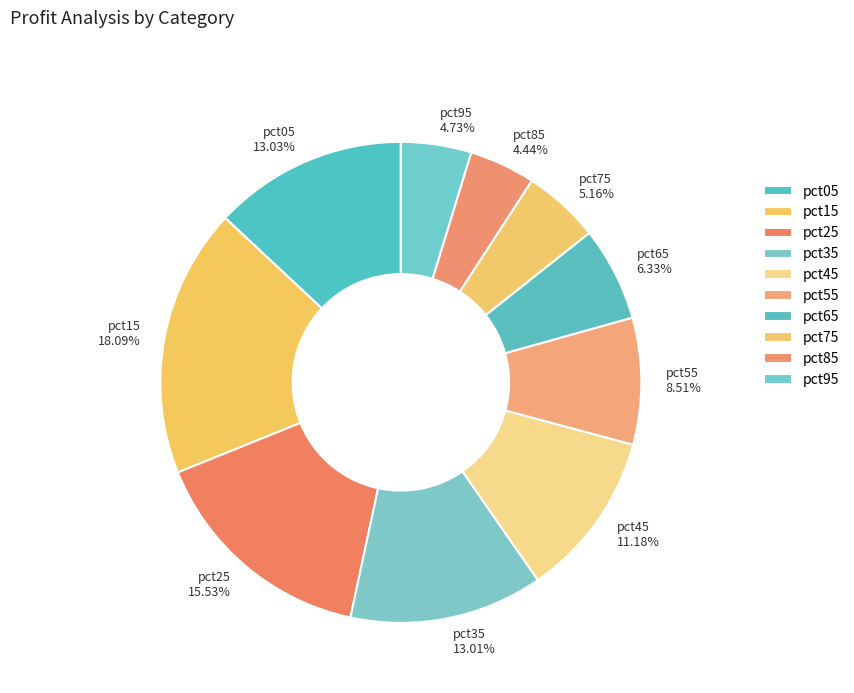

Approximately how many times larger is the value at pct95 compared to pct25?

0.3